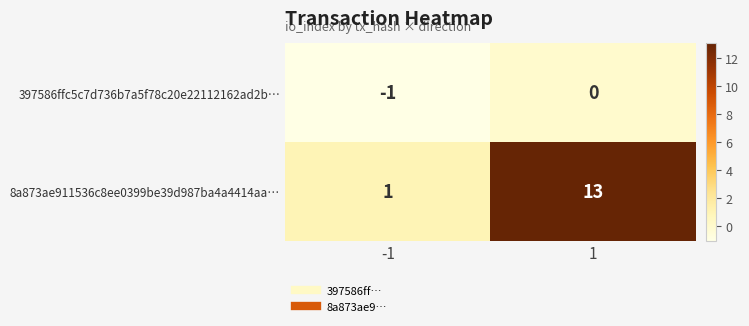

At which category is the sum across all series the highest?

1